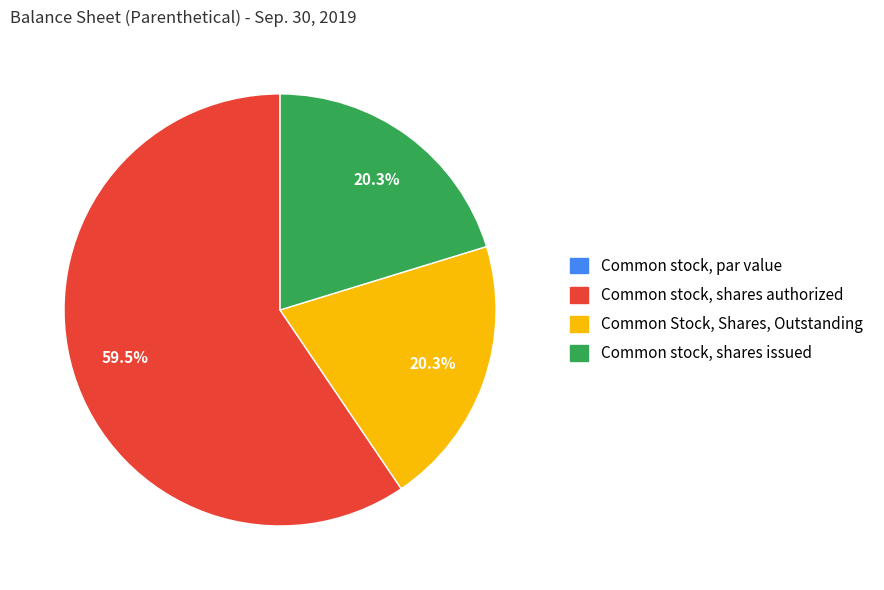

Which has a higher value, Common stock, shares authorized or Common Stock, Shares, Outstanding?

Common stock, shares authorized